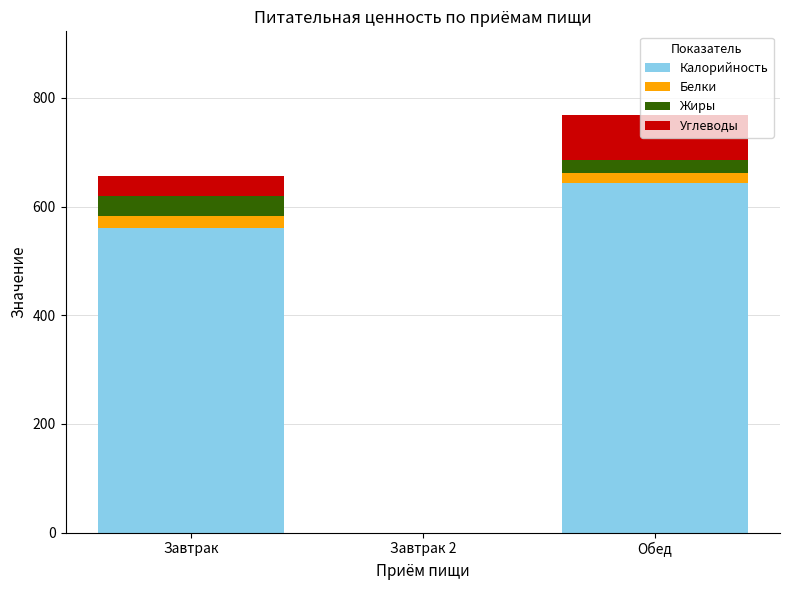

Are the bars grouped side by side (vs. stacked)?

No